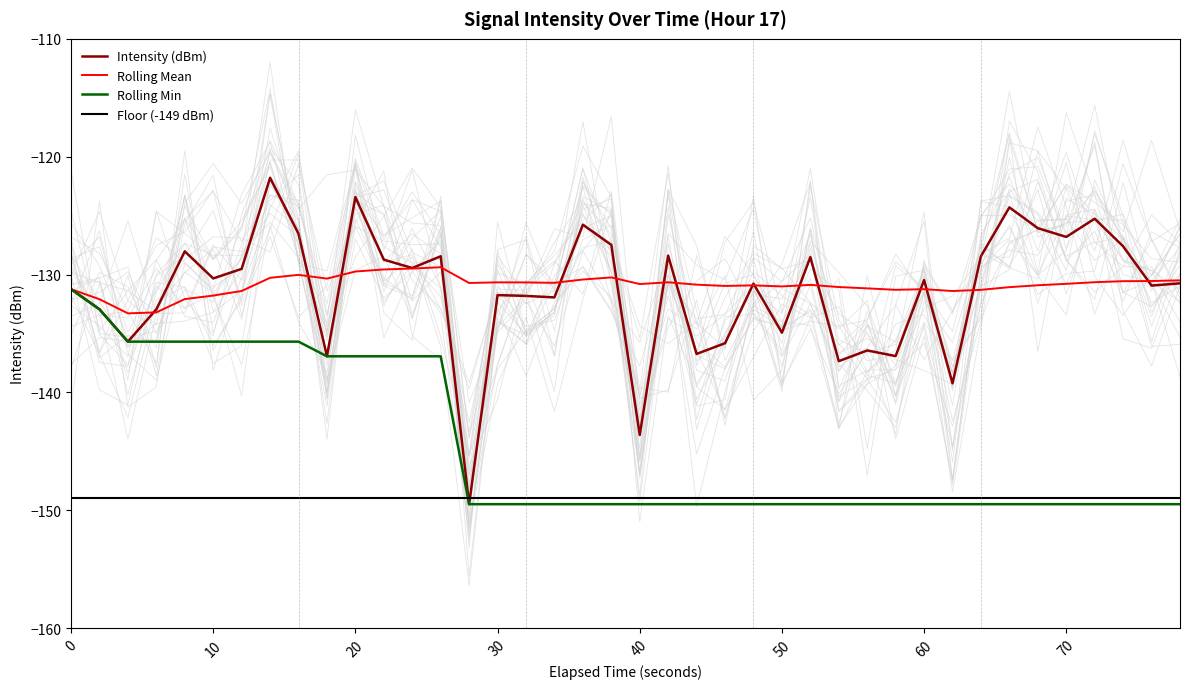

True or false: Rolling Mean has a value of -130.7 at 30.

True